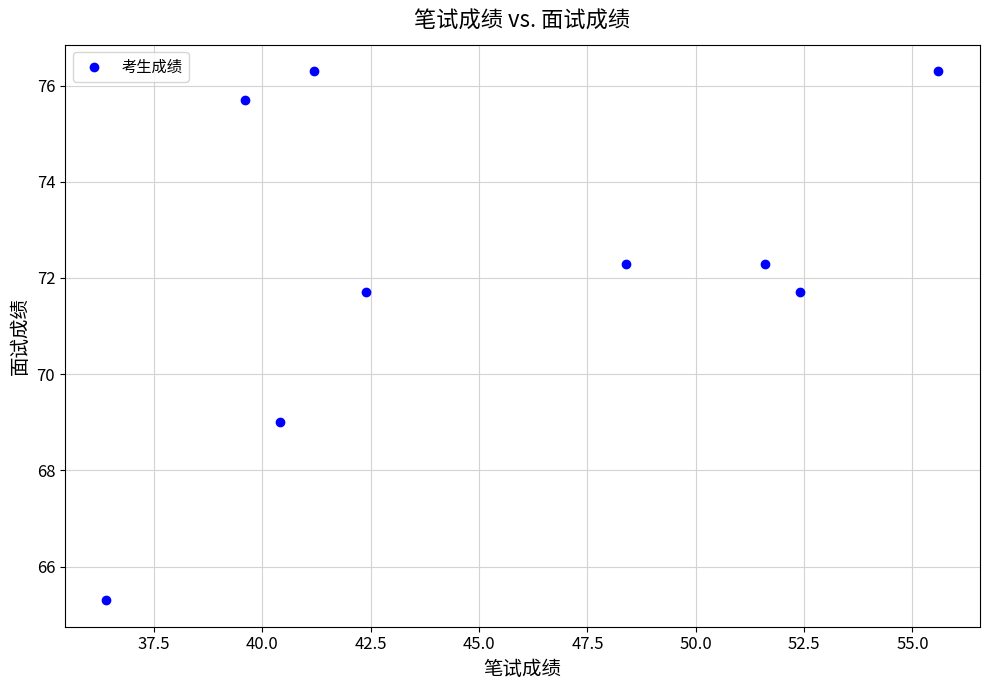

What Y value in the scatter plot is closest to 70?

69.0